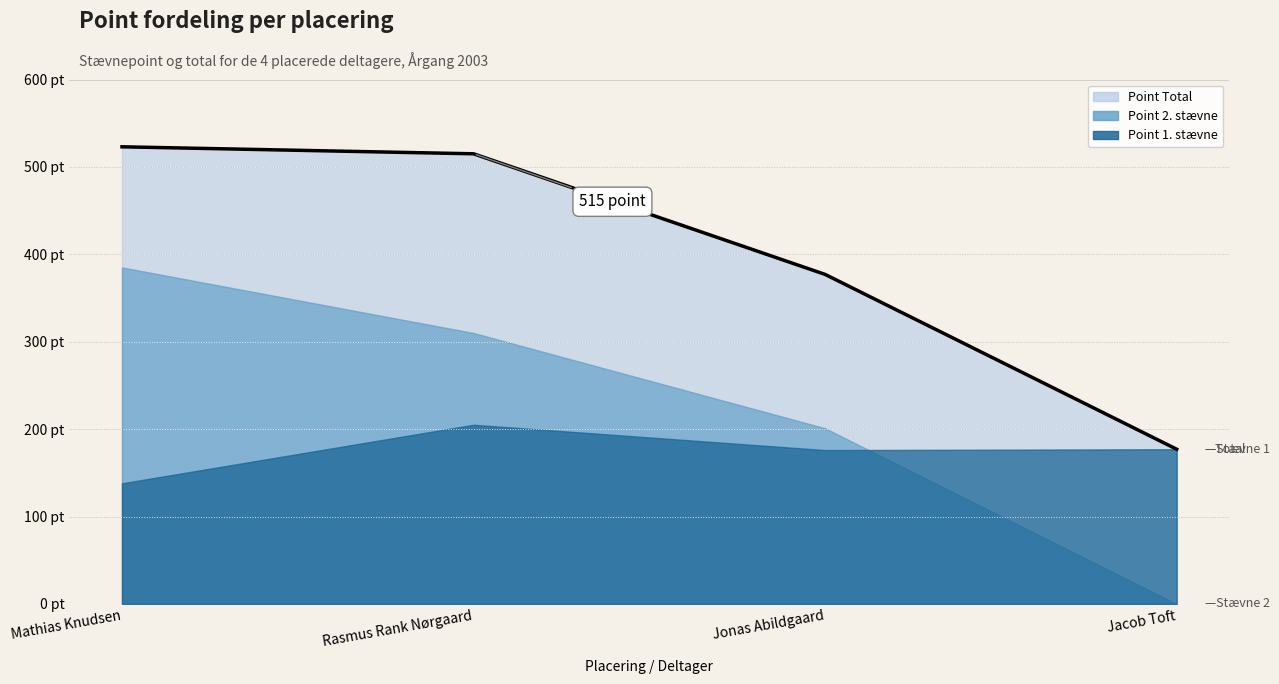

Which category has the lowest value across all series?

Jacob Toft